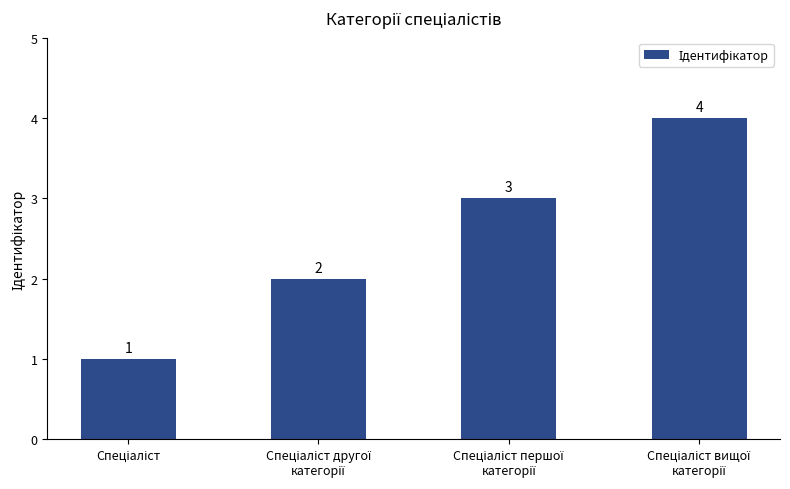

What is the sum of all values?

10